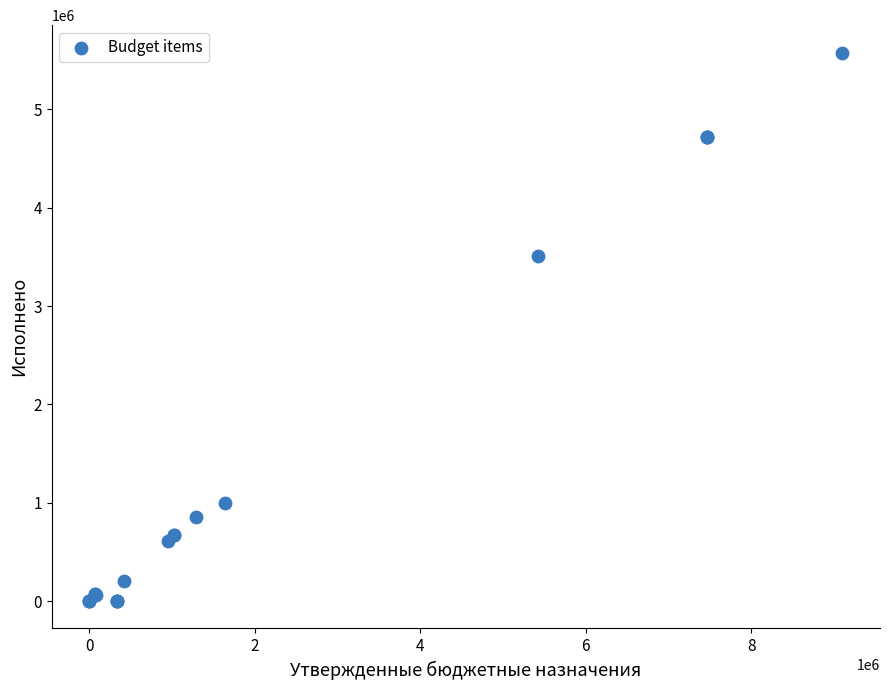

What Y value in the scatter plot is closest to 2789099?

3513559.1